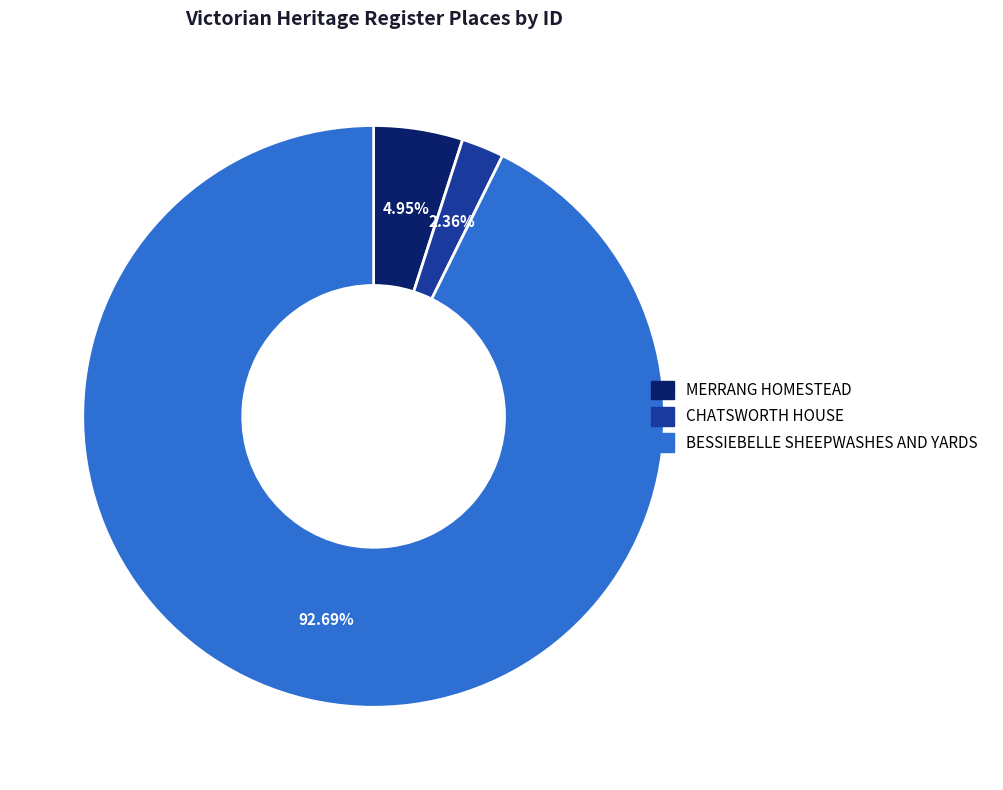

Rank the categories by value from lowest to highest.

CHATSWORTH HOUSE, MERRANG HOMESTEAD, BESSIEBELLE SHEEPWASHES AND YARDS